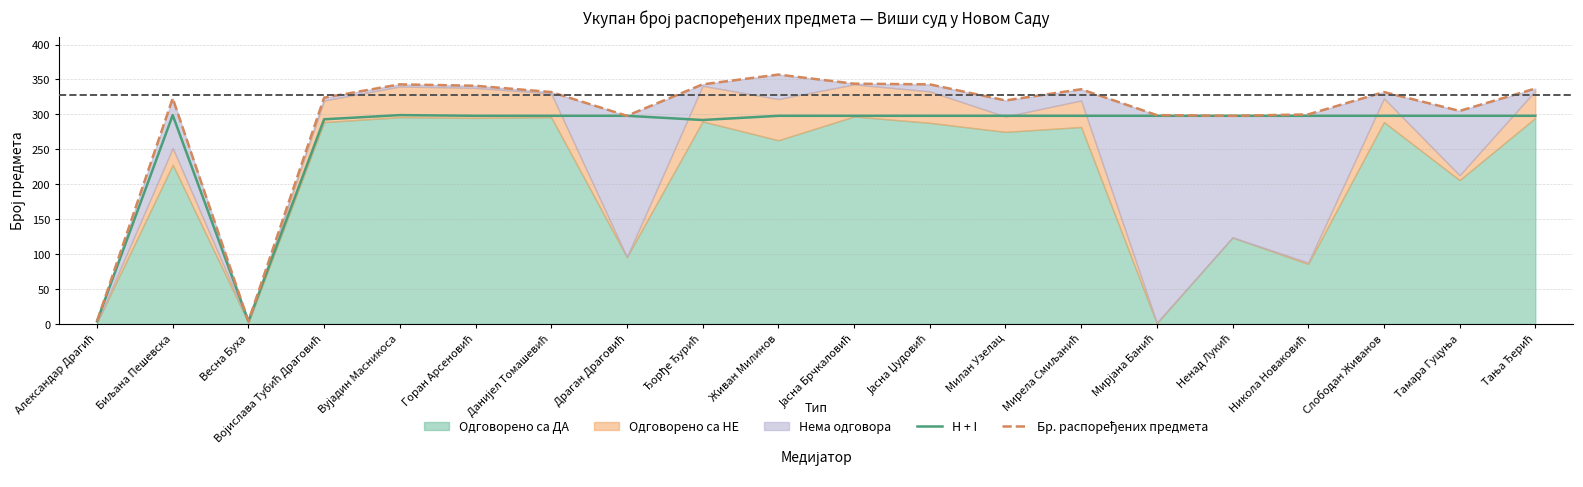

Between Ђорђе Ђурић and Мирела Смиљанић, which series saw the biggest shift?

Бр. распоређених предмета